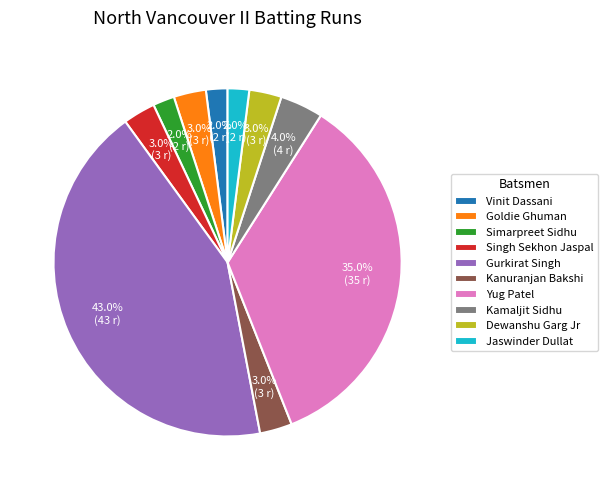

To the nearest percent, what is the difference between the Vinit Dassani and Dewanshu Garg Jr slice percentages?

1%